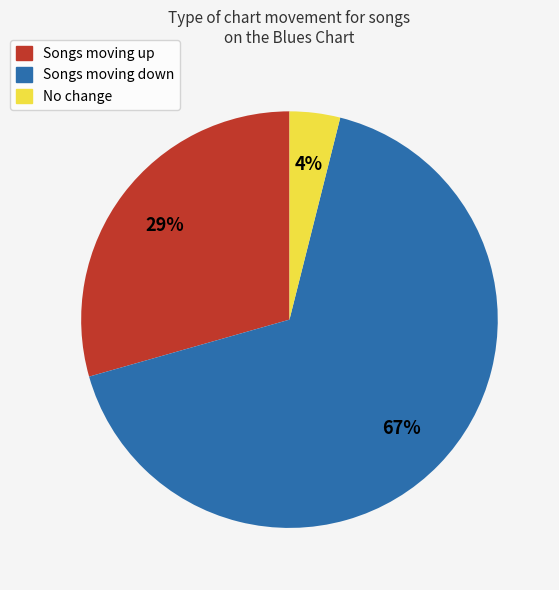

To the nearest percent, what is the difference between the largest and smallest slice percentages?

63%